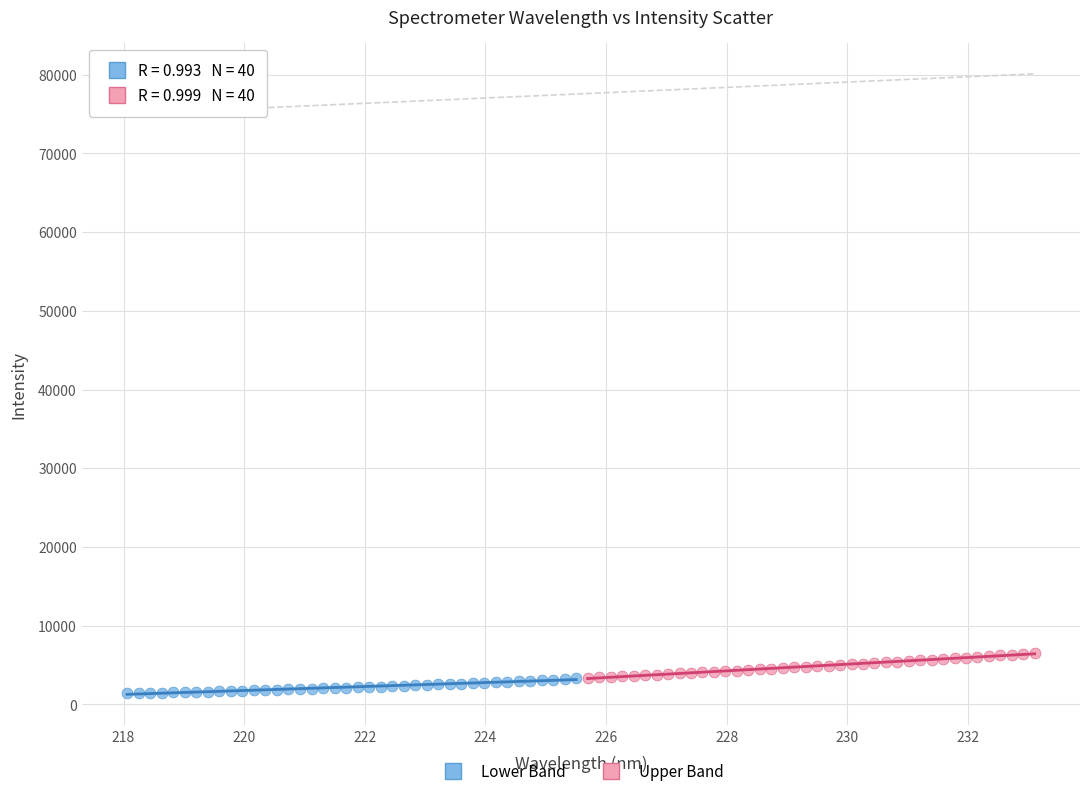

Which series reaches the minimum Y coordinate?

Lower Band